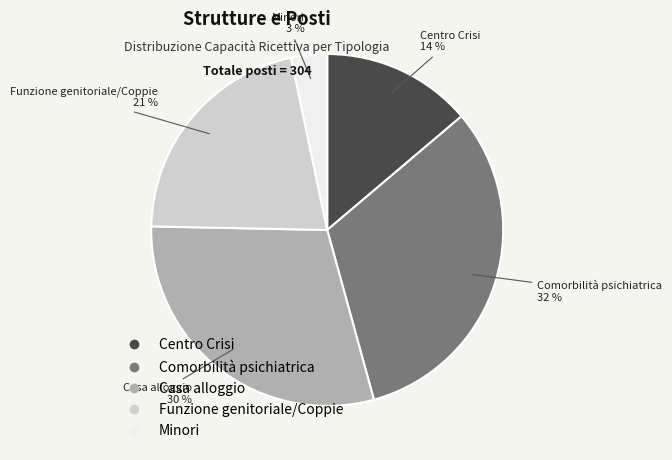

True or false: Casa alloggio accounts for 30% of the total.

True